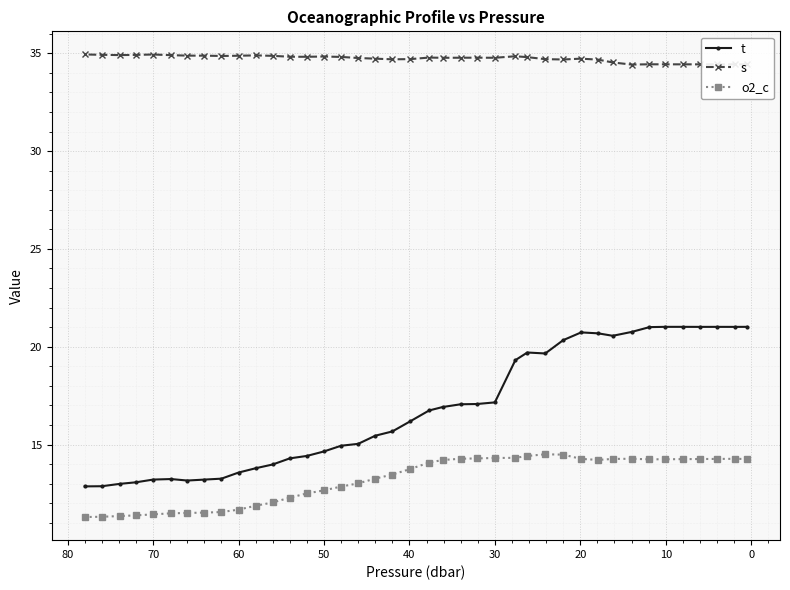

How many distinct data groups are displayed?

3